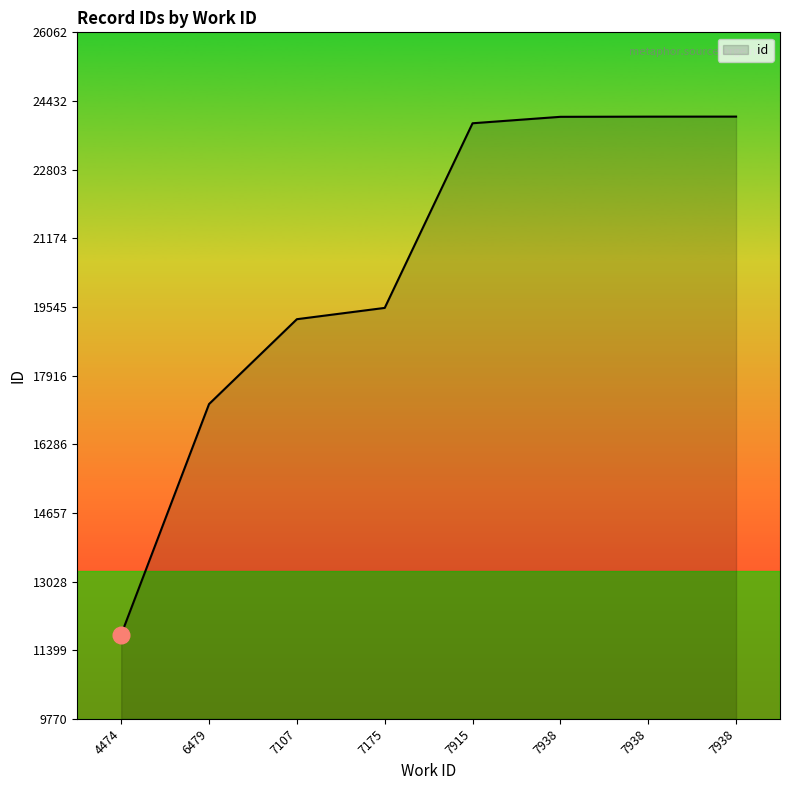

How many series are shown in this chart?

1